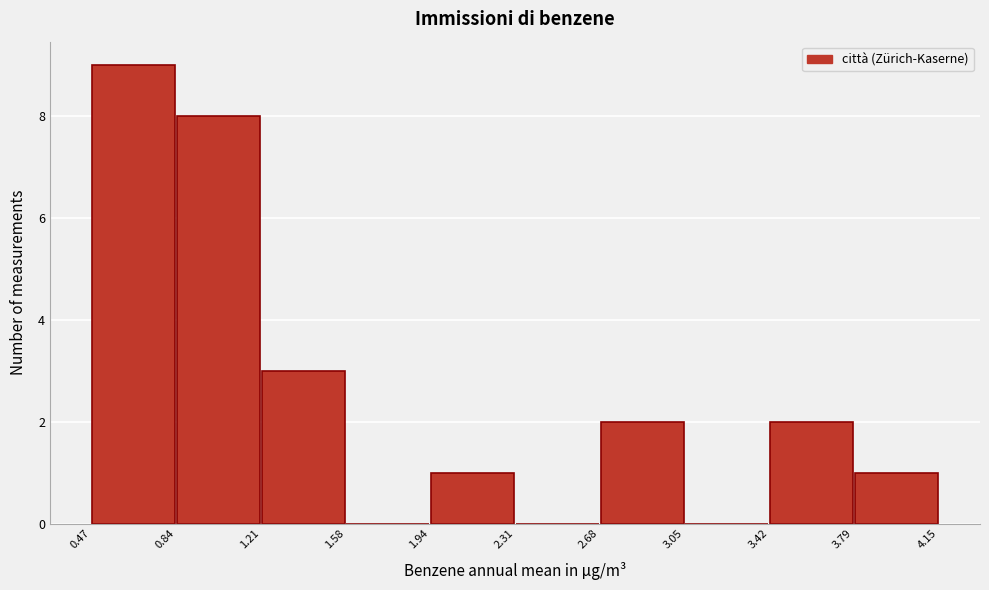

Reading left to right, list every bar in this chart as the range it spans on the x-axis followed by its height. The values are not printed on the chart, so give them approximately, as read against the axis.

0.47 to 0.84: 9
0.84 to 1.21: 8
1.21 to 1.58: 3
1.58 to 1.94: 0
1.94 to 2.31: 1
2.31 to 2.68: 0
2.68 to 3.05: 2
3.05 to 3.42: 0
3.42 to 3.79: 2
3.79 to 4.15: 1